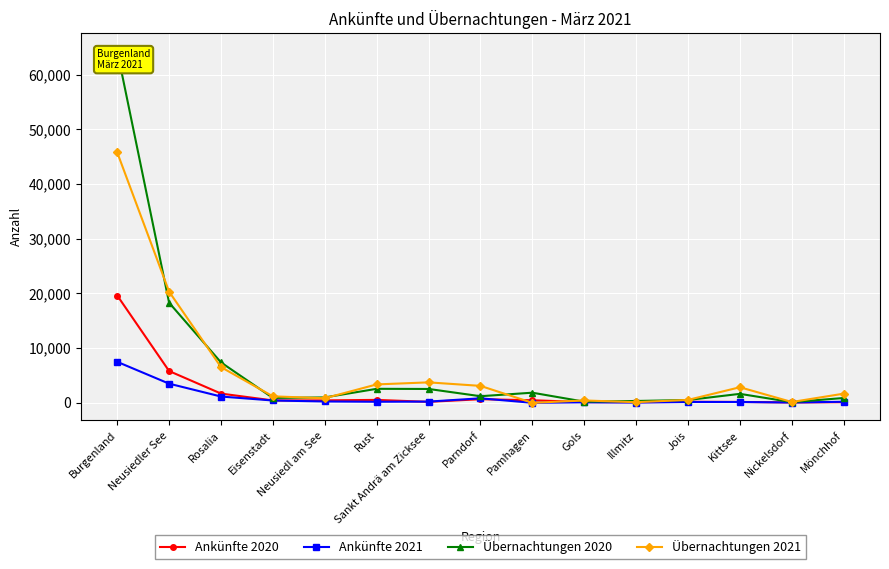

The Ankünfte 2020 series shows 95 at Jois. True or false?

False